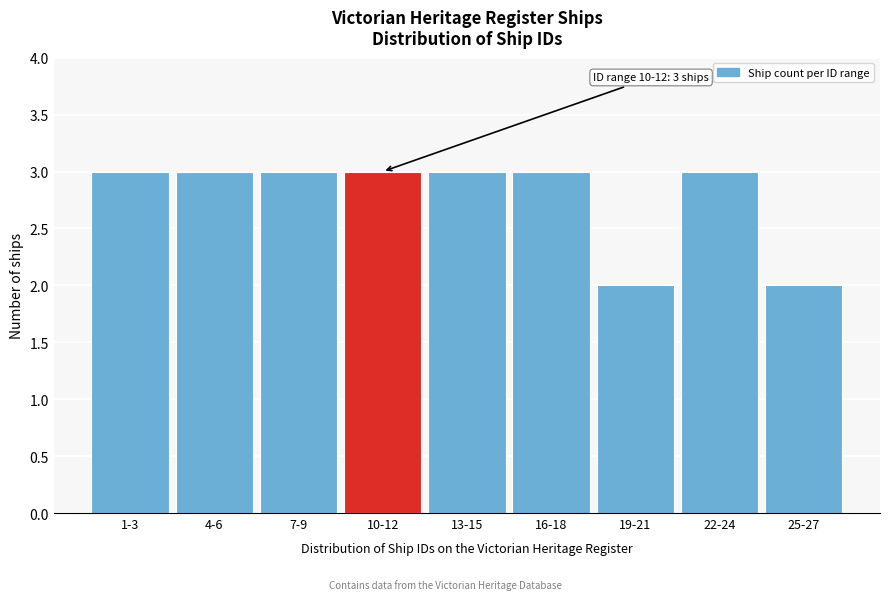

Reading right to left, extract all data points from this chart.

25-27=2	22-24=3	19-21=2	16-18=3	13-15=3	10-12=3	7-9=3	4-6=3	1-3=3